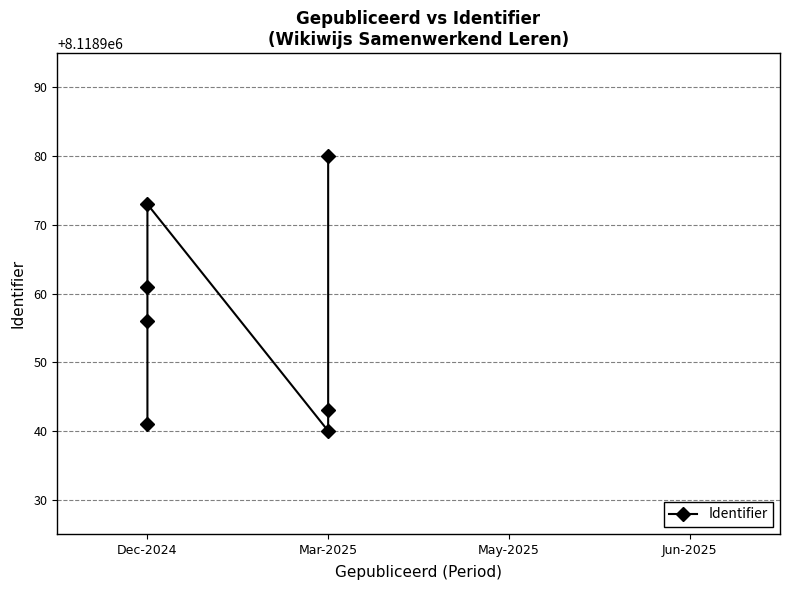

Is it true that the value at Dec-2024 is 11025606?

False